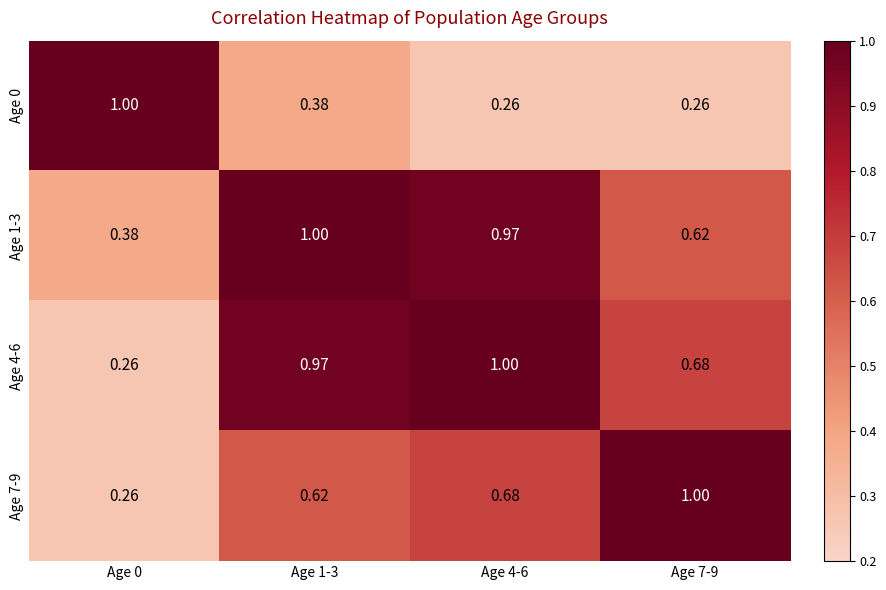

Is the value of Age 0 at Age 1-3 greater than the value of Age 1-3 at Age 4-6?

No